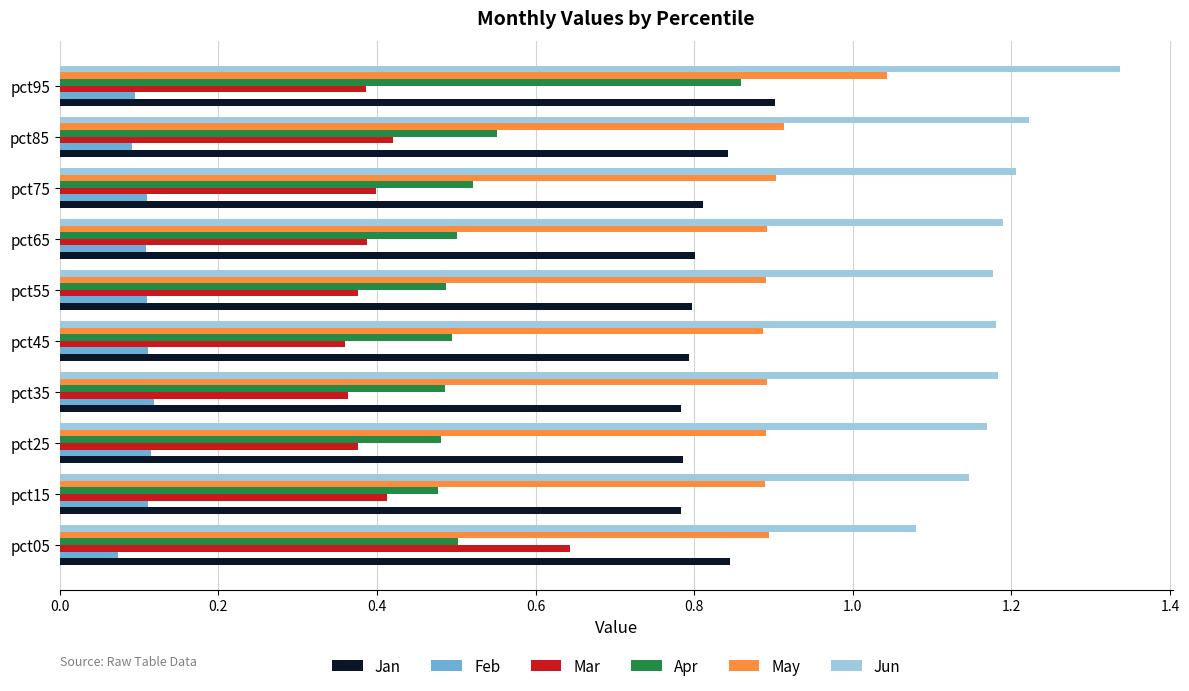

The Jan series shows 1.1 at pct25. True or false?

False